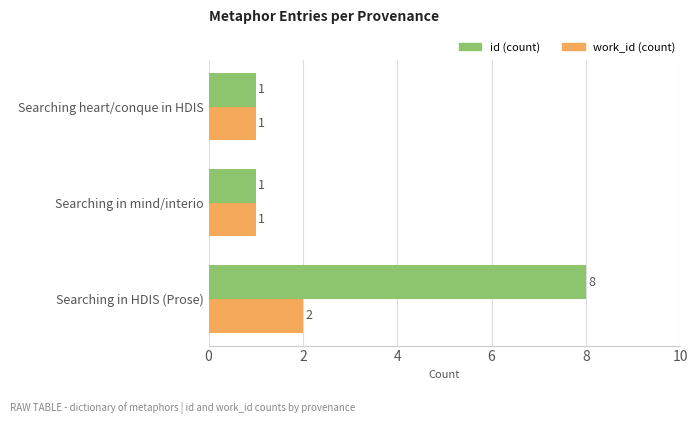

At which category is the sum across all series the highest?

Searching in HDIS (Prose)